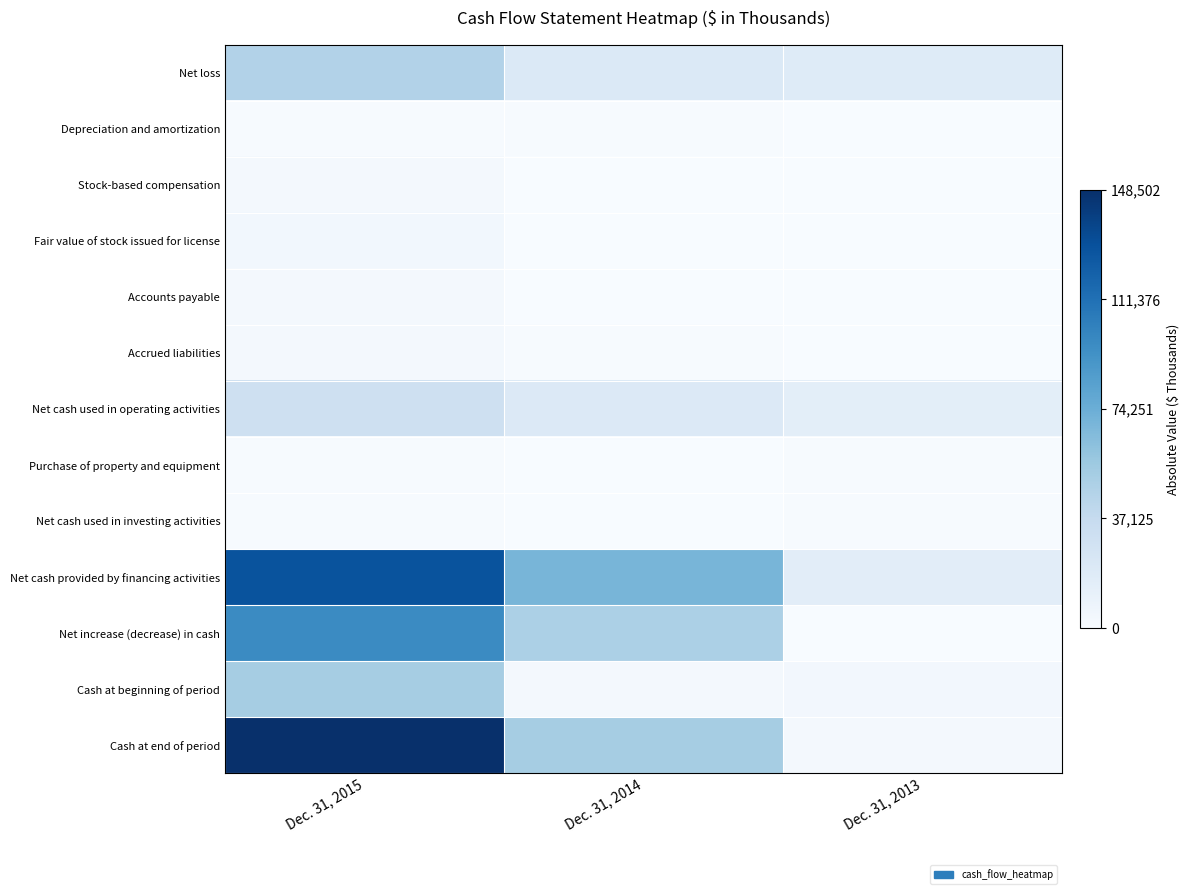

What is the maximum value shown in the chart?

1.0